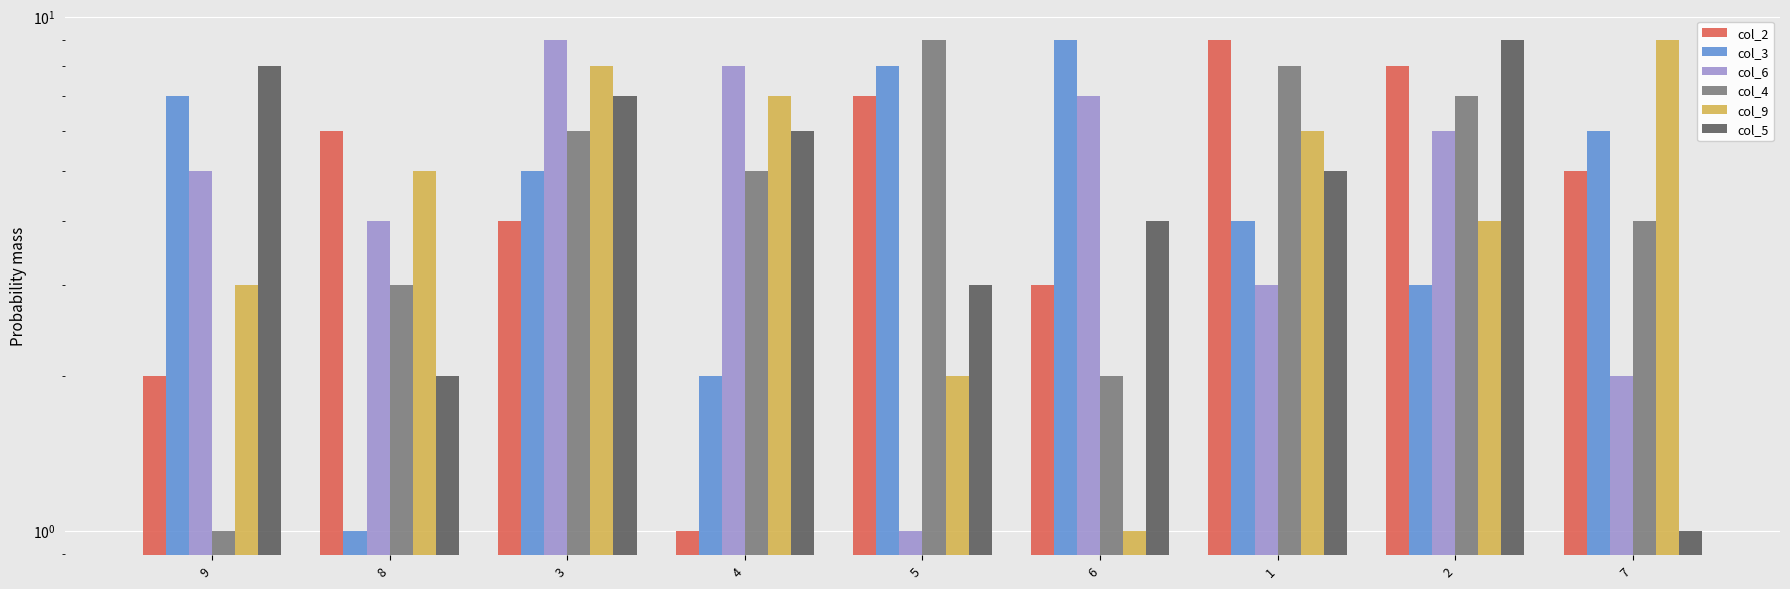

At which category does the chart reach its peak across all series?

1